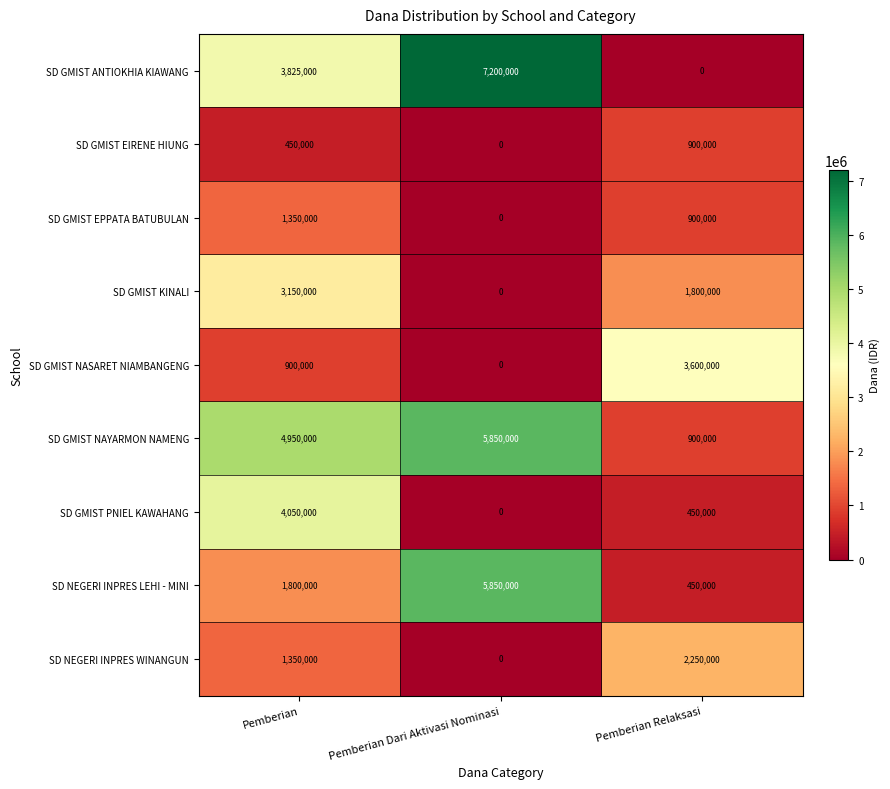

Is it true that SD NEGERI INPRES LEHI - MINI equals 5850000 at Pemberian Dari Aktivasi Nominasi?

True